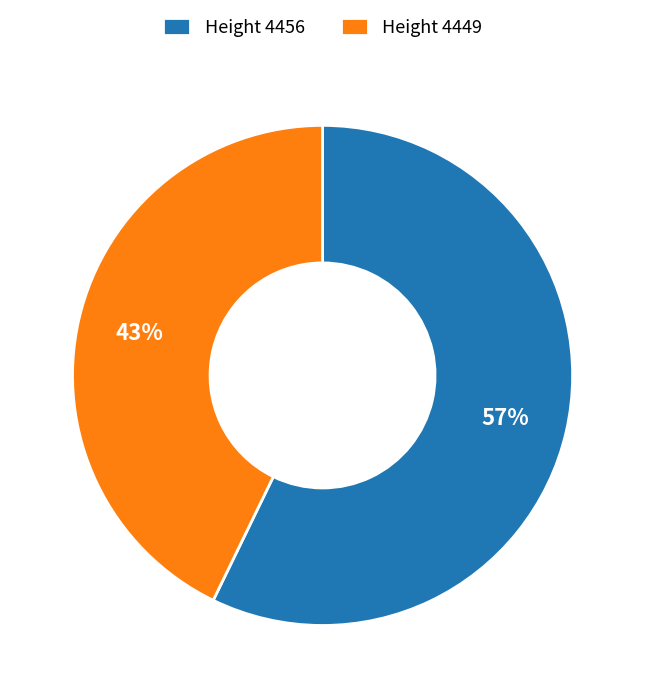

Between Height 4456 and Height 4449, which is larger?

Height 4456